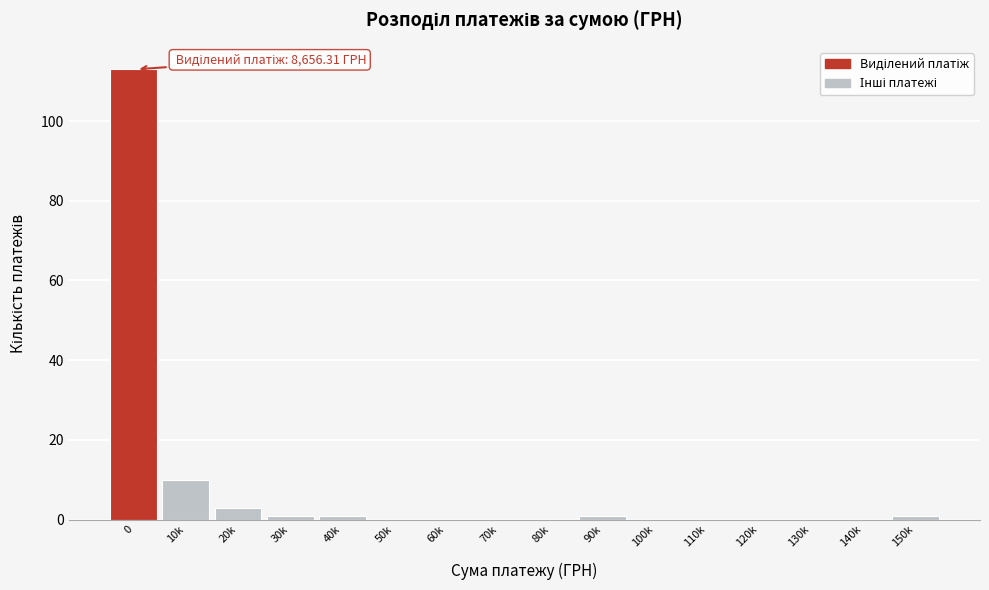

Reading right to left, extract all data points from this chart.

150k=1	140k=0	130k=0	120k=0	110k=0	100k=0	90k=1	80k=0	70k=0	60k=0	50k=0	40k=1	30k=1	20k=3	10k=10	0=113